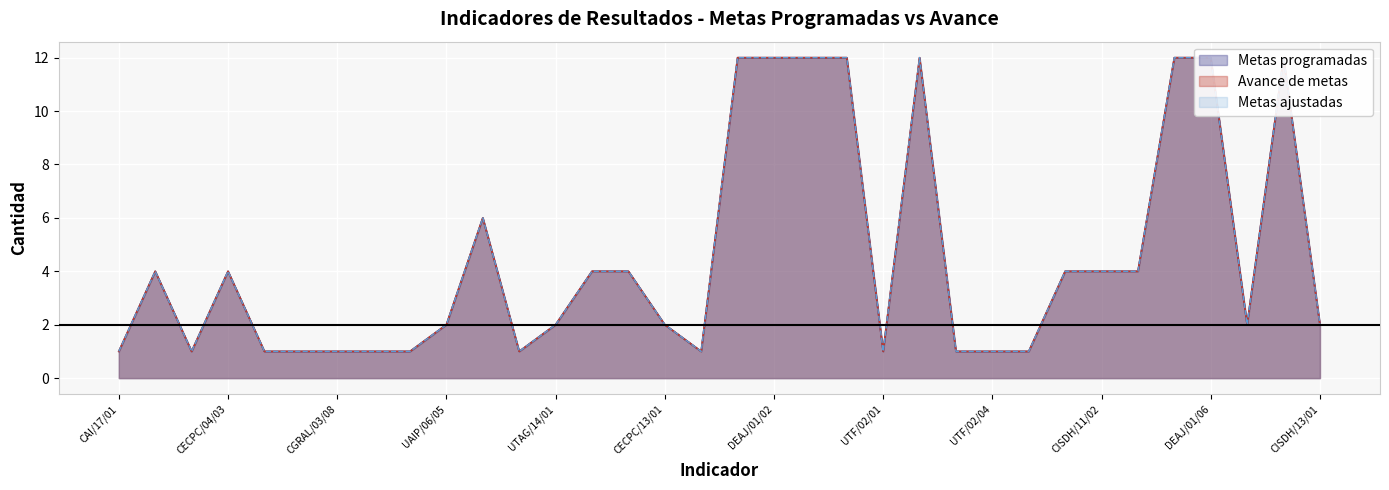

What is the sum of the Metas ajustadas values at CISDH/13/01 and CGRAL/03/09?

3